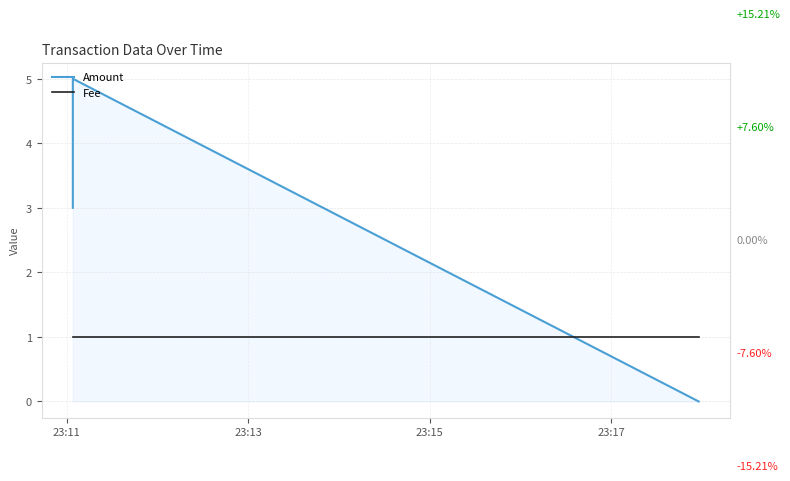

What are all the series names shown in the legend?

Amount, Fee